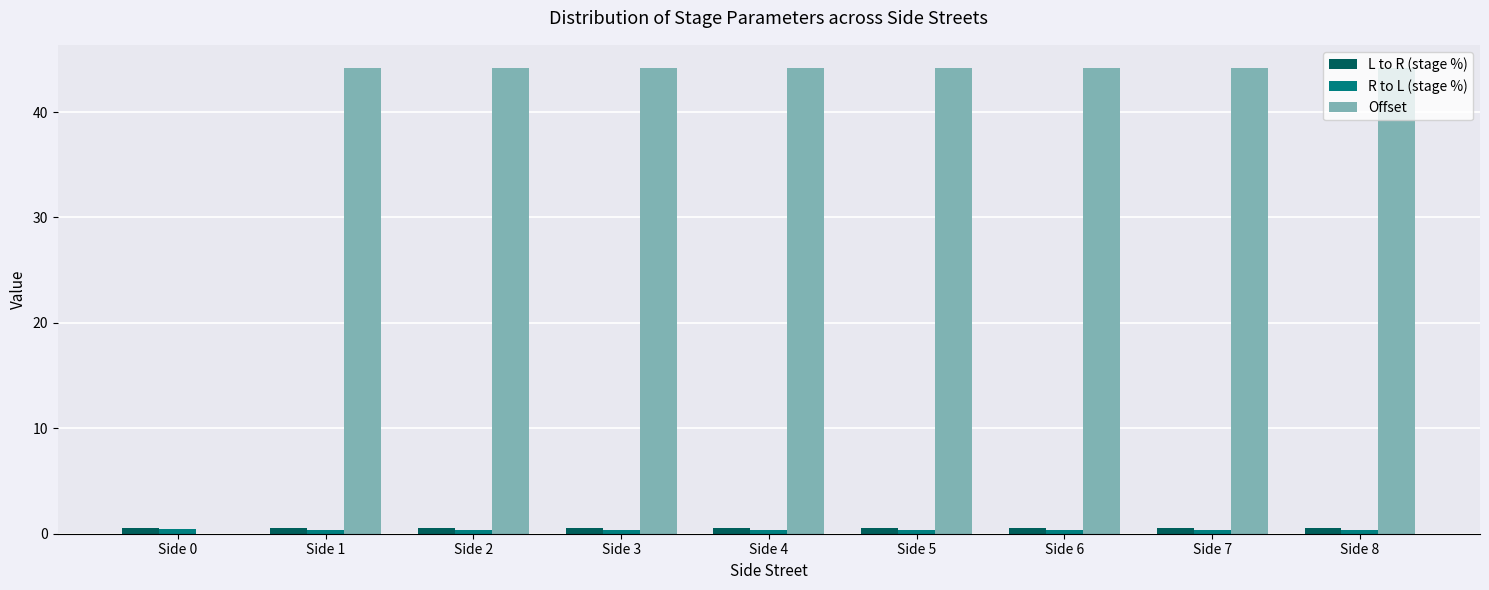

What is the maximum value shown in the chart?

44.2